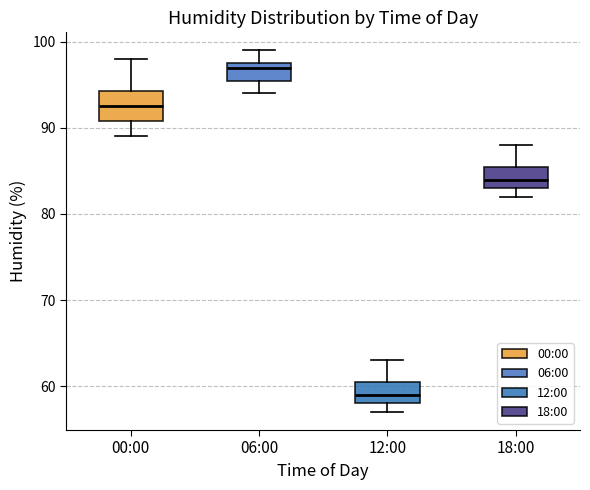

Which box's median line is the highest?

06:00